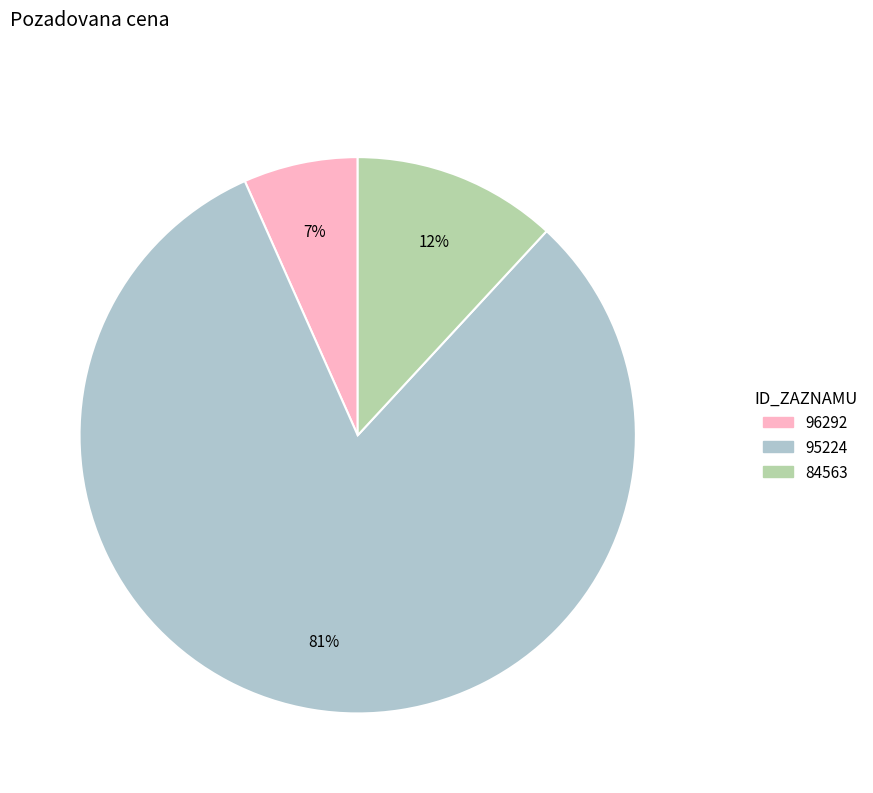

Is the sum of 84563 and 96292 greater than half?

No